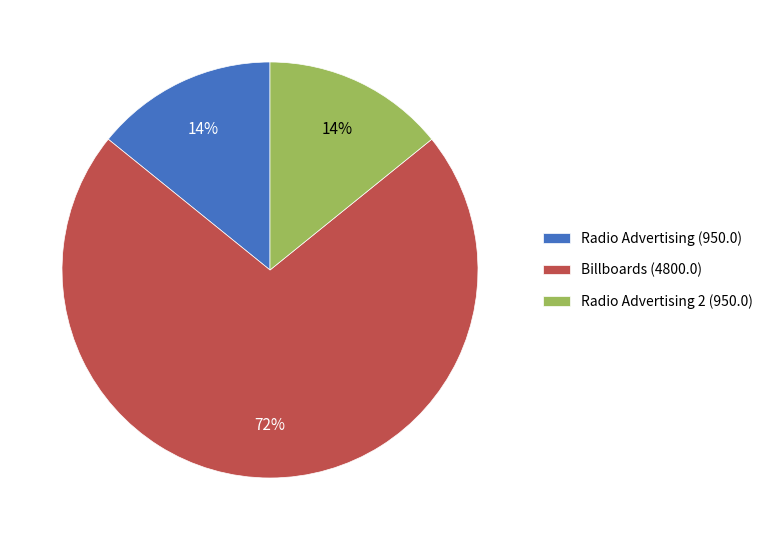

Do Radio Advertising 2 (950.0) and Billboards (4800.0) together represent more than half of the pie?

Yes